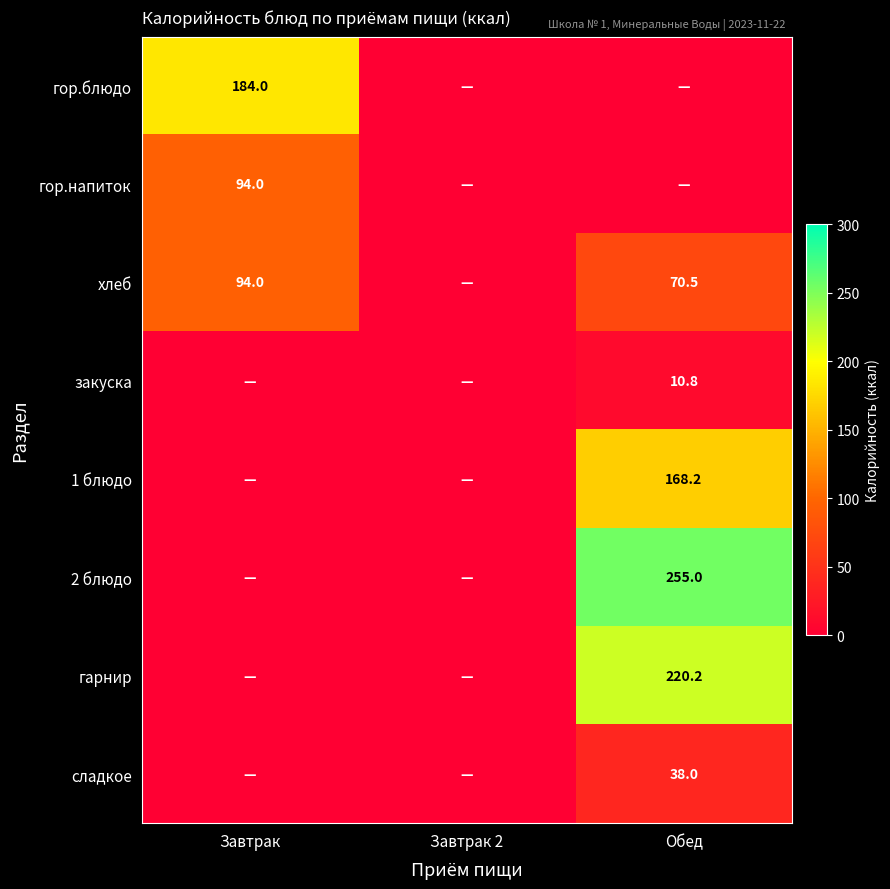

The хлеб series shows 70.5 at Обед. True or false?

True